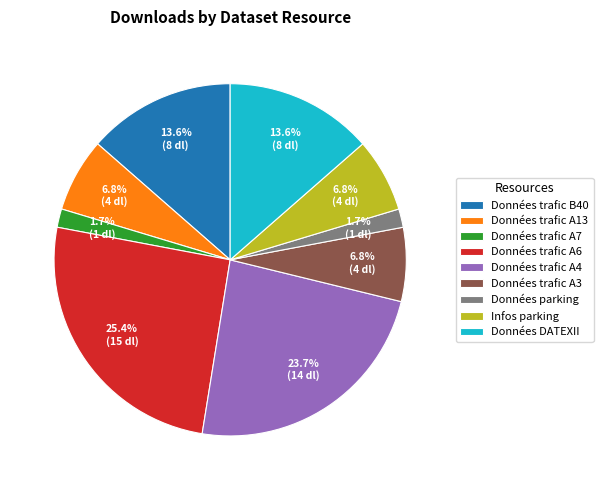

What percentage is the Données trafic A13 slice, to the nearest percent?

7%